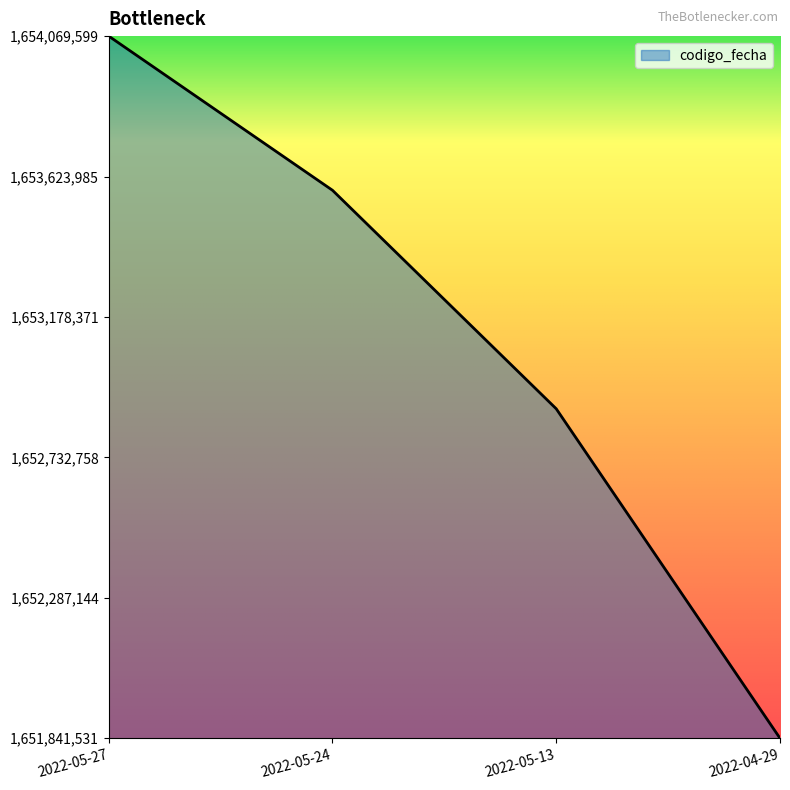

Rank the categories by value from lowest to highest.

2022-04-29, 2022-05-13, 2022-05-24, 2022-05-27